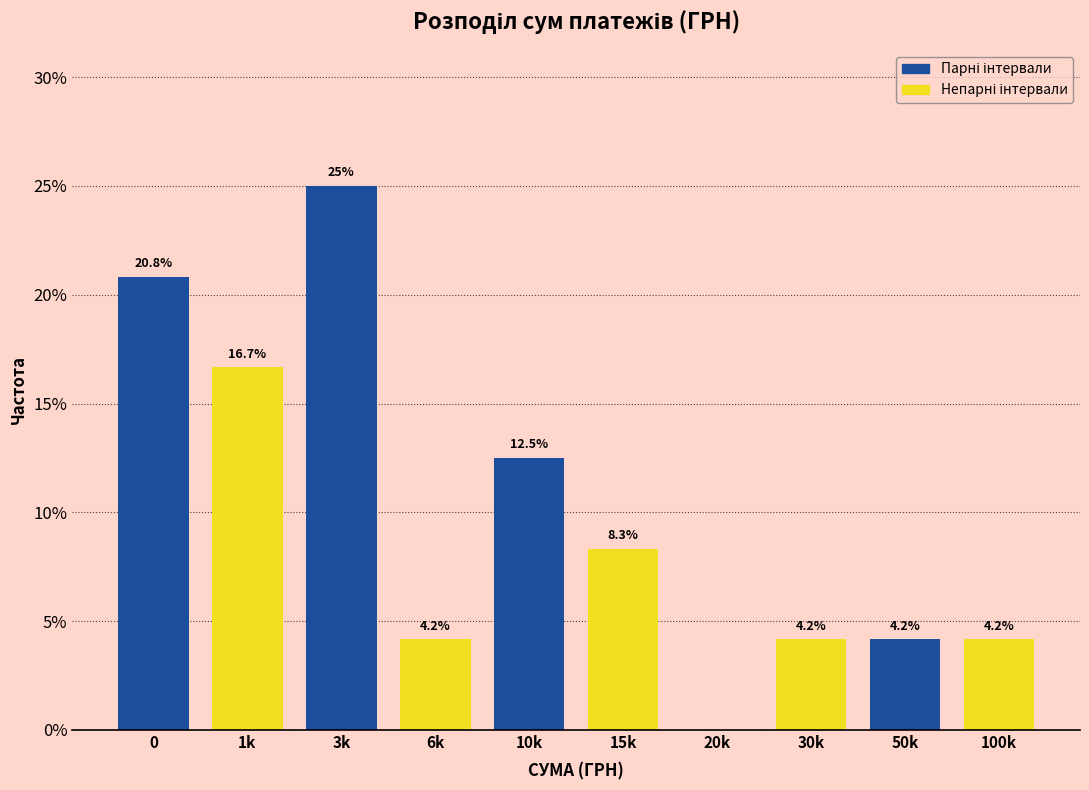

Reading left to right, what are all the values shown in this chart?

0=20.8	1k=16.7	3k=25.0	6k=4.2	10k=12.5	15k=8.3	20k=0.0	30k=4.2	50k=4.2	100k=4.2